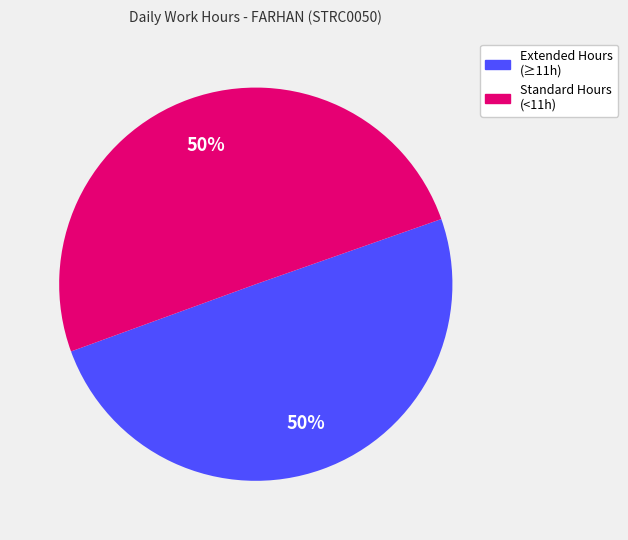

To the nearest percent, what is the average slice percentage?

50%